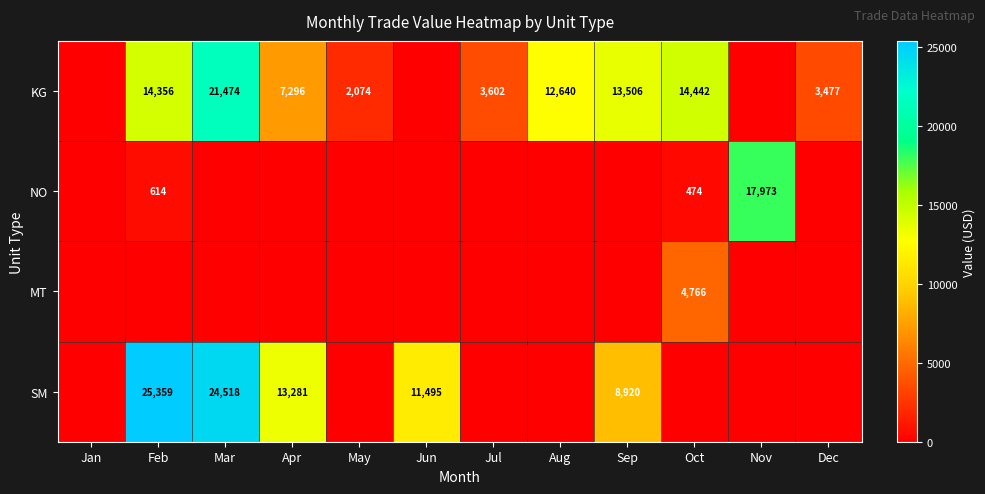

What is the difference between the KG values at Oct and Jul?

10840